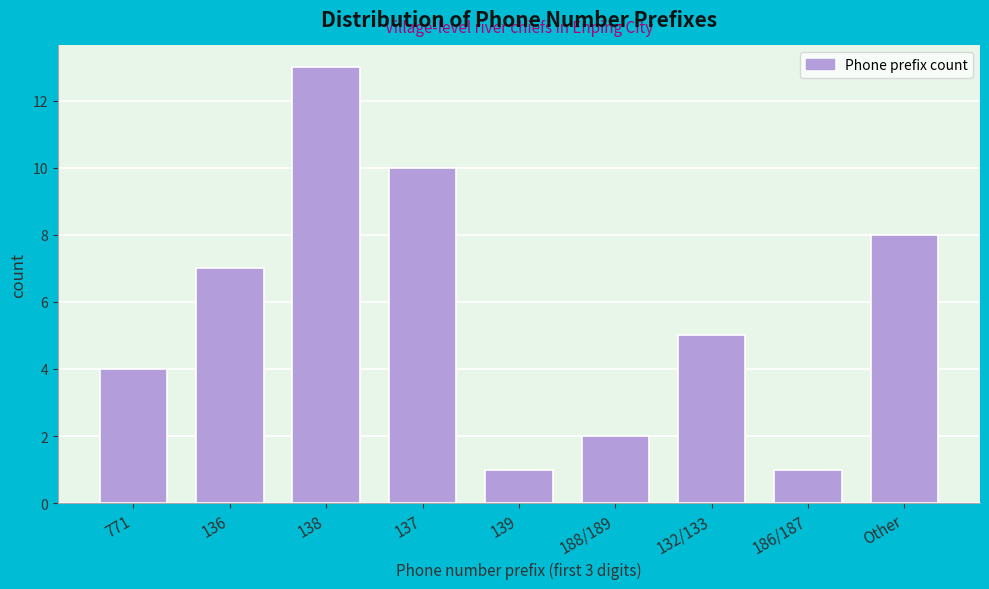

Reading right to left, transcribe all the data shown in this chart.

8	1	5	2	1	10	13	7	4